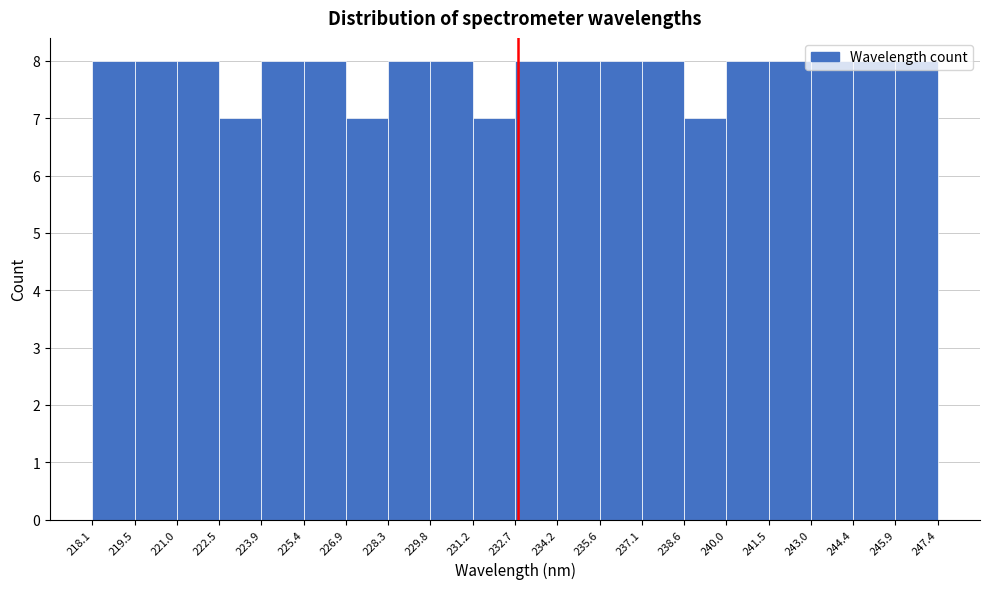

Reading left to right, transcribe this chart: for each bar, give the range it covers on the x-axis and its height. The values are not printed on the chart, so give them approximately, as read against the axis.

218.1 to 219.5: 8
219.5 to 221.0: 8
221.0 to 222.5: 8
222.5 to 223.9: 7
223.9 to 225.4: 8
225.4 to 226.9: 8
226.9 to 228.3: 7
228.3 to 229.8: 8
229.8 to 231.2: 8
231.2 to 232.7: 7
232.7 to 234.2: 8
234.2 to 235.6: 8
235.6 to 237.1: 8
237.1 to 238.6: 8
238.6 to 240.0: 7
240.0 to 241.5: 8
241.5 to 243.0: 8
243.0 to 244.4: 8
244.4 to 245.9: 8
245.9 to 247.4: 8